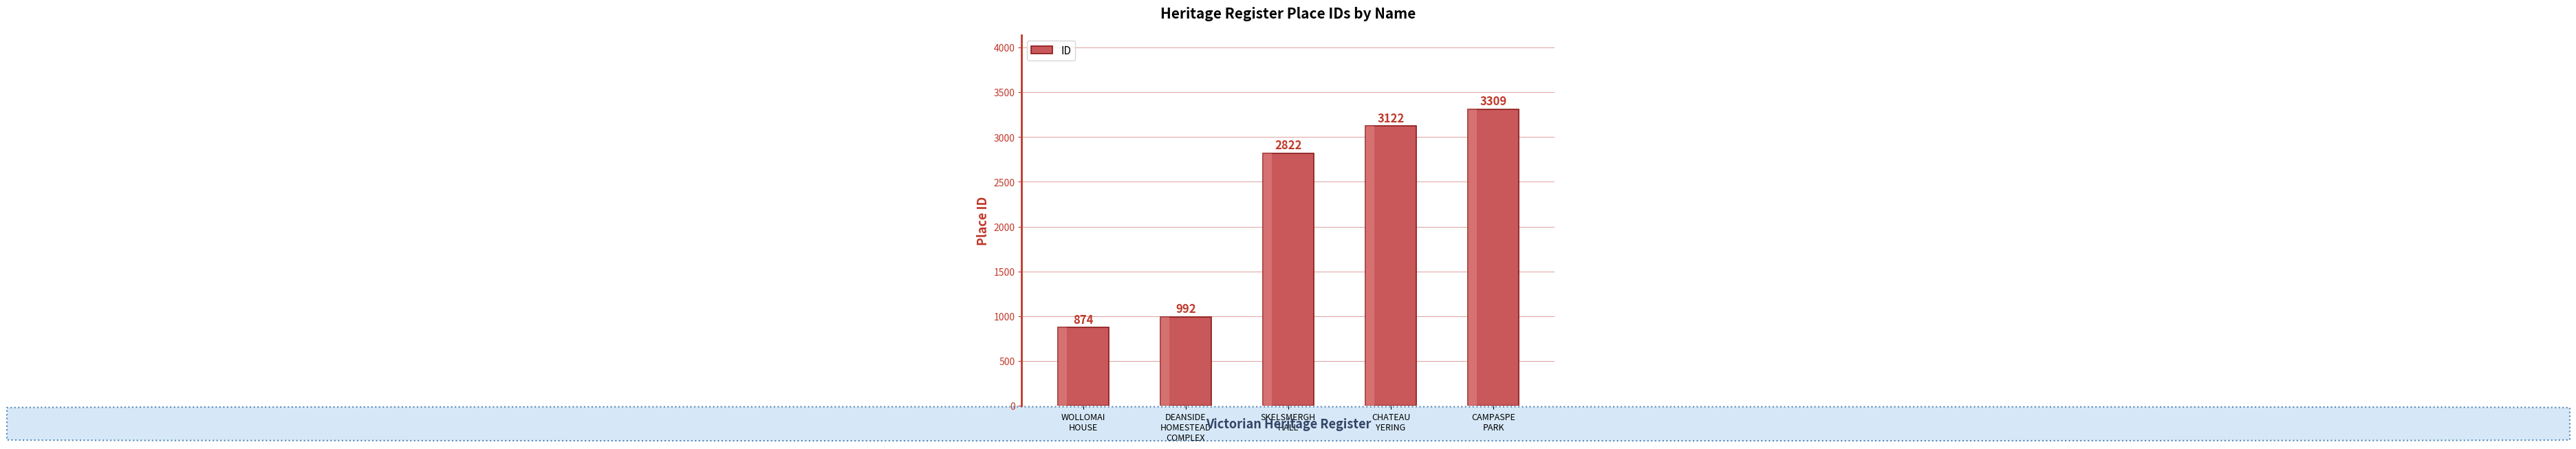

What value does the data have at WOLLOMAI
HOUSE?

874